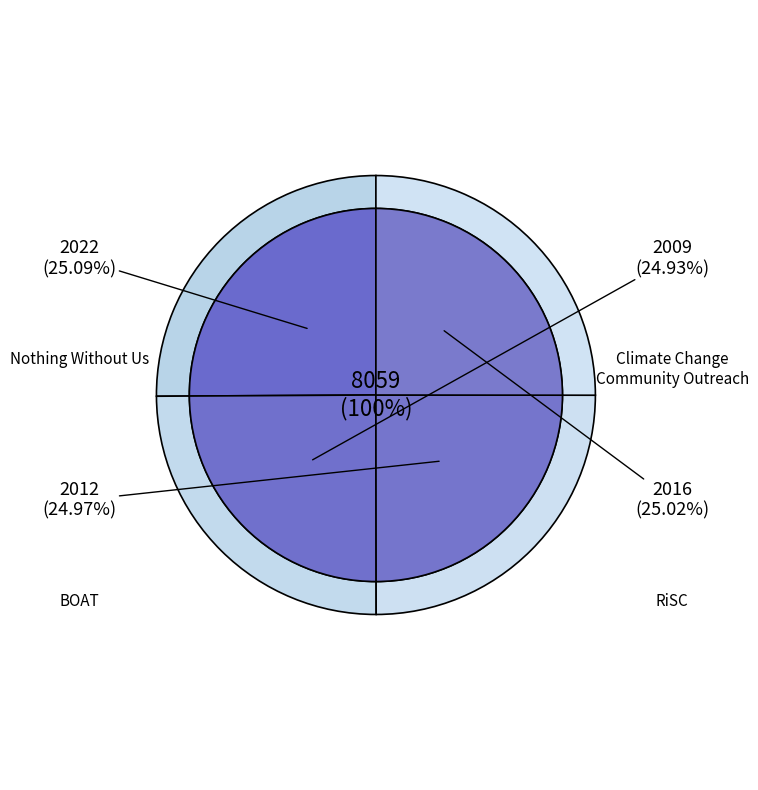

How many segments does this pie chart have?

4